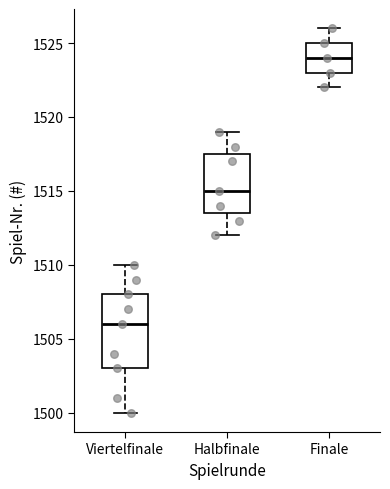

Which box's median line is the highest?

Finale